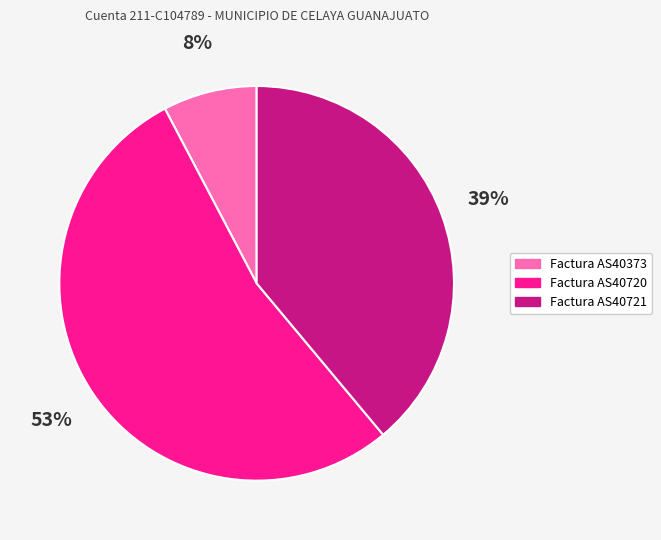

To the nearest percent, what portion does Factura AS40720 represent?

53%